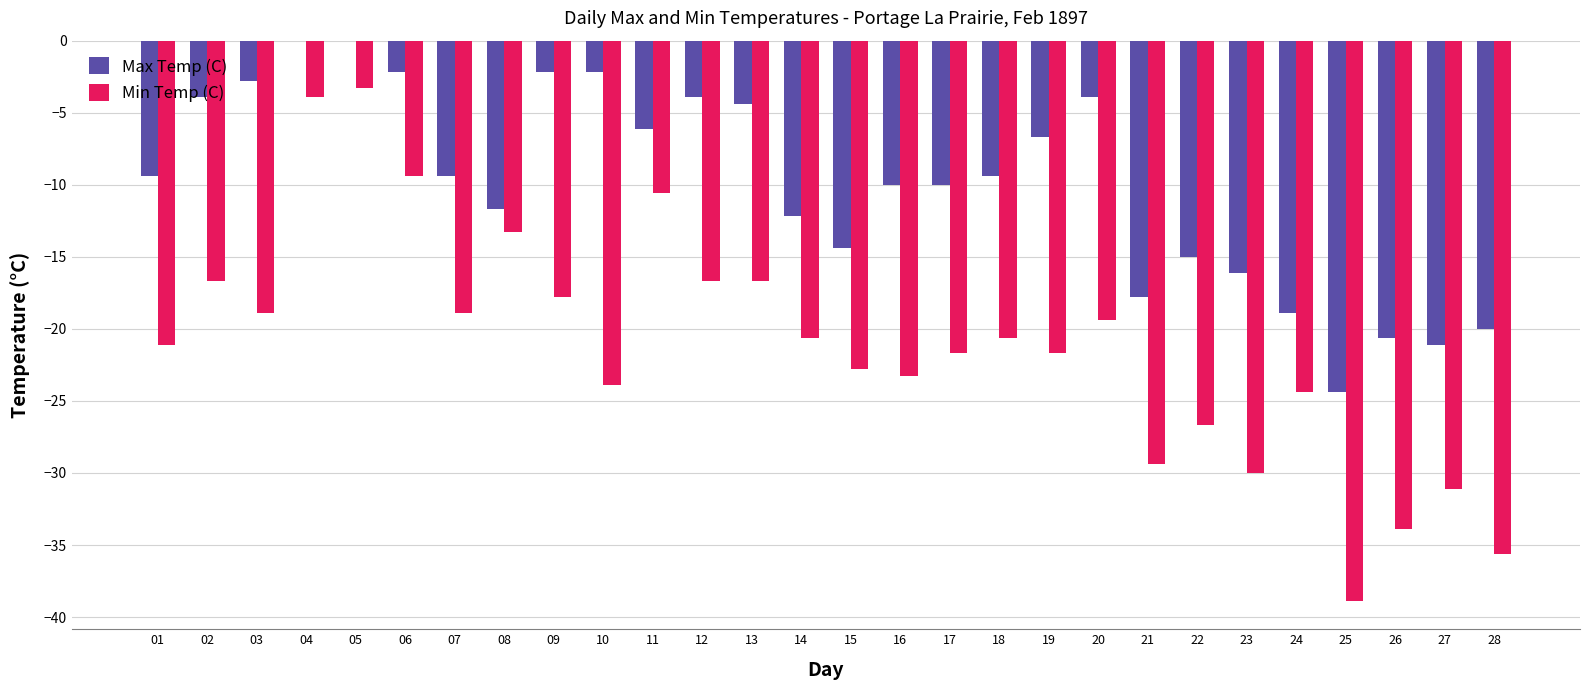

How many values in the Max Temp (C) series exceed -9?

12